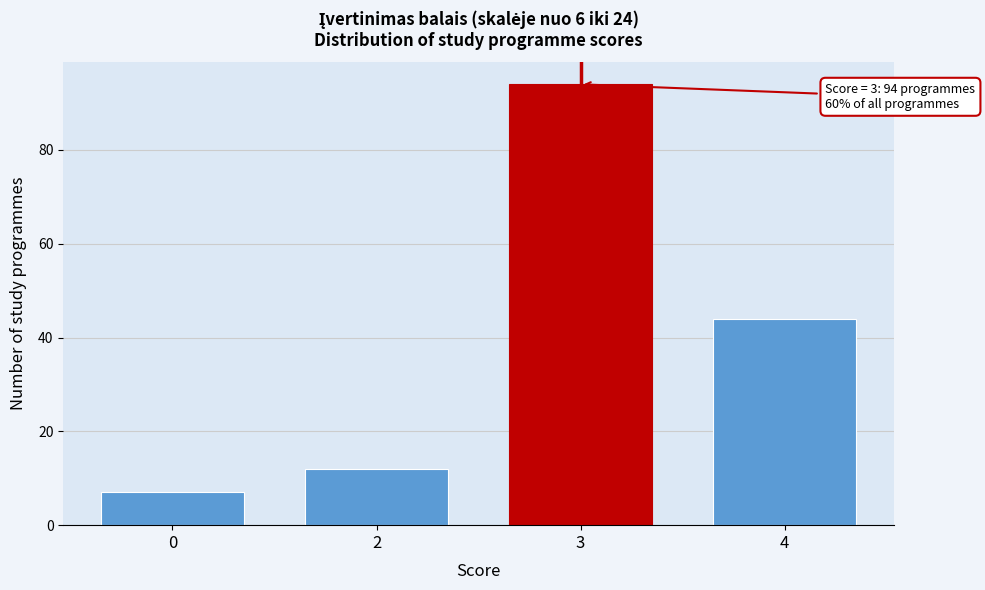

Reading left to right, what are all the values shown in this chart?

0=7	2=12	3=94	4=44